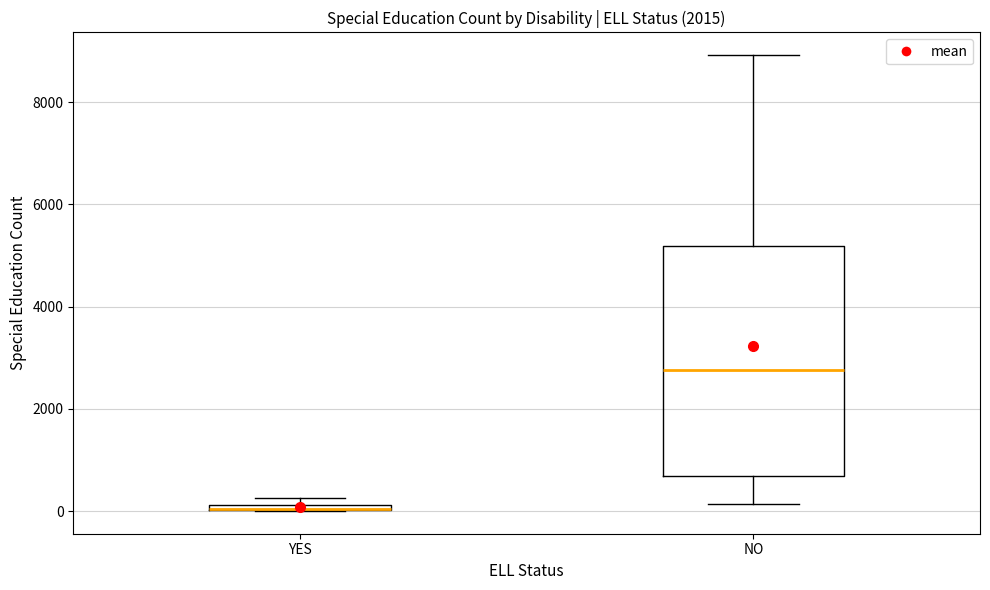

Which box is the tallest, from its lower edge to its upper edge?

NO